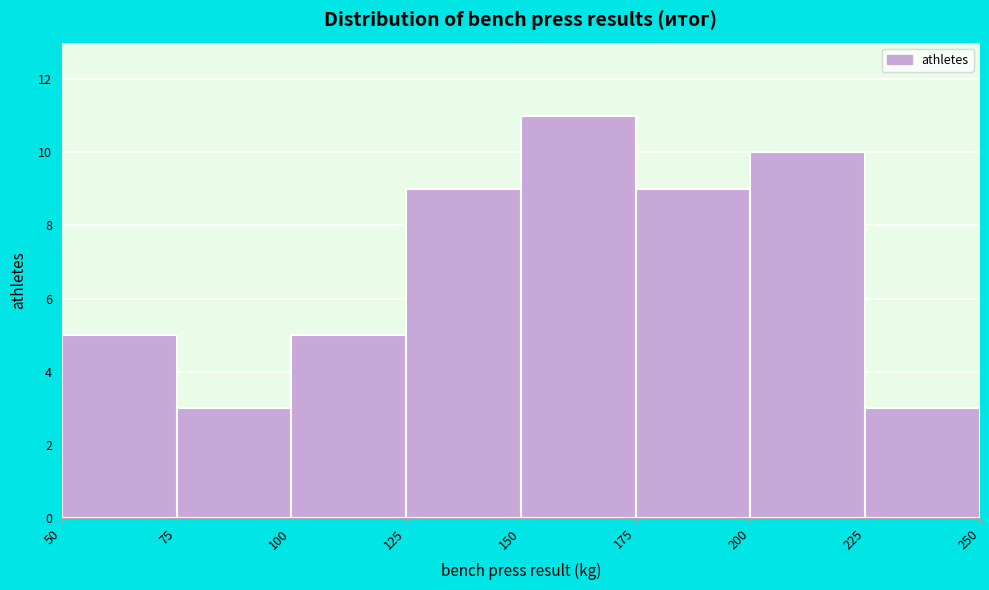

Reading left to right, transcribe this chart: for each bar, give the range it covers on the x-axis and its height. The values are not printed on the chart, so give them approximately, as read against the axis.

50 to 75: 5
75 to 100: 3
100 to 125: 5
125 to 150: 9
150 to 175: 11
175 to 200: 9
200 to 225: 10
225 to 250: 3